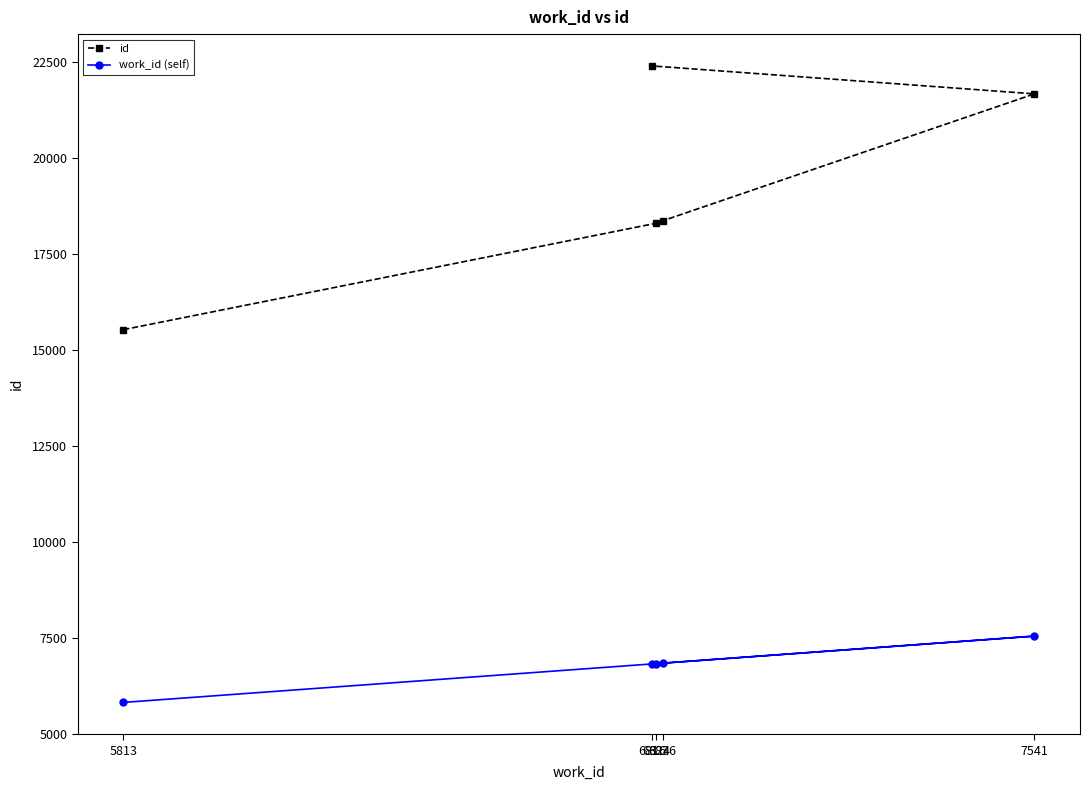

What is the difference between the maximum and second lowest values in the work_id (self) series?

725